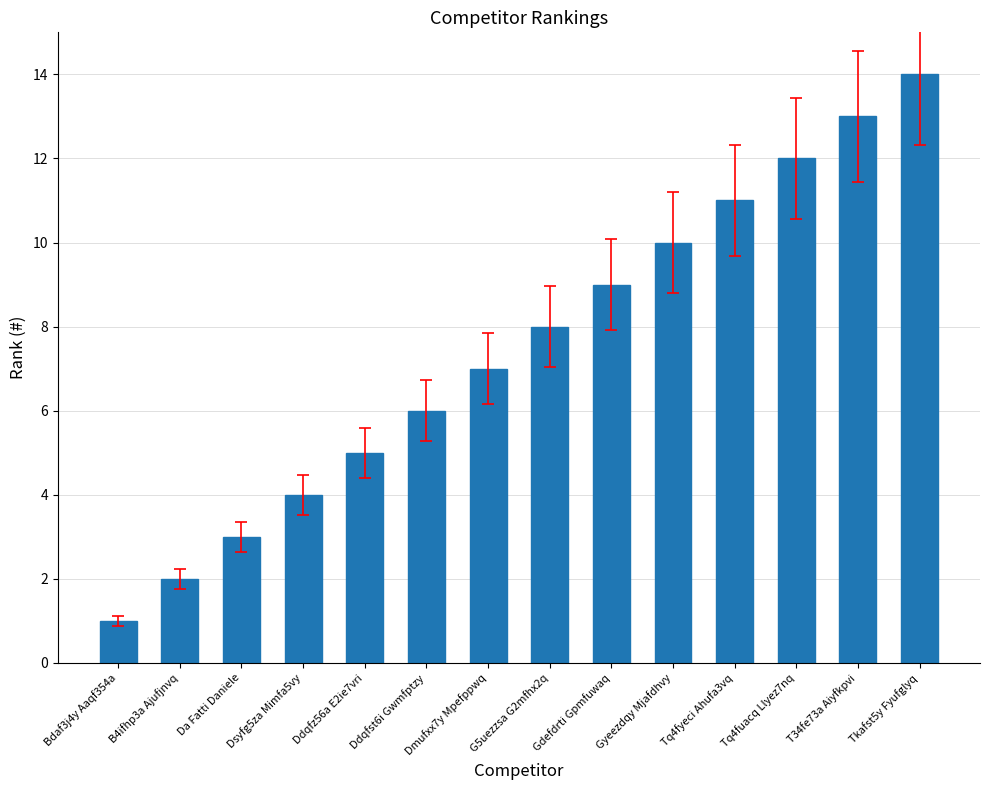

List the labels in order of value, largest first.

Tkafst5y Fyufglyq, T34fe73a Aiyfkpvi, Tq4fuacq Llyez7nq, Tq4fyeci Ahufa3vq, Gyeezdqy Mjafdhvy, Gdefdrti Gpmfuwaq, G5uezzsa G2mfhx2q, Dmufxx7y Mpefppwq, Ddqfst6i Gwmfptzy, Ddqfz56a E2ie7vri, Dsyfg5za Mimfa5vy, Da Fatti Daniele, B4ifhp3a Ajufjnvq, Bdaf3j4y Aaqf354a